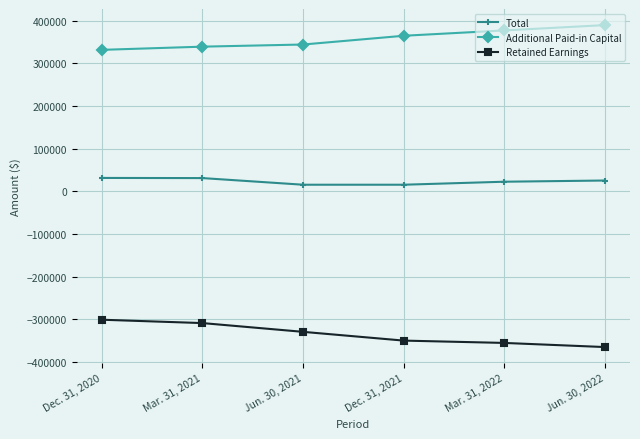

Rank the series at Dec. 31, 2020 from lowest to highest value.

Retained Earnings, Total, Additional Paid-in Capital